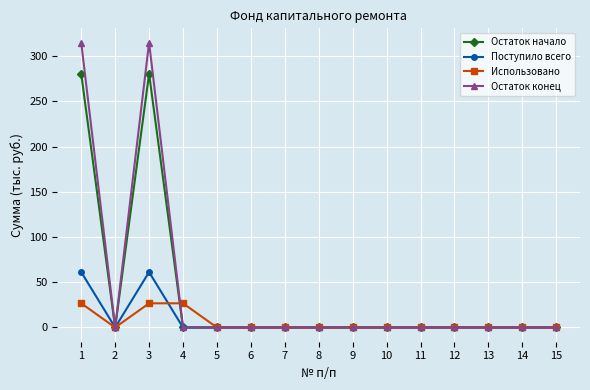

List the series in order of their peak value, lowest first.

Использовано, Поступило всего, Остаток начало, Остаток конец